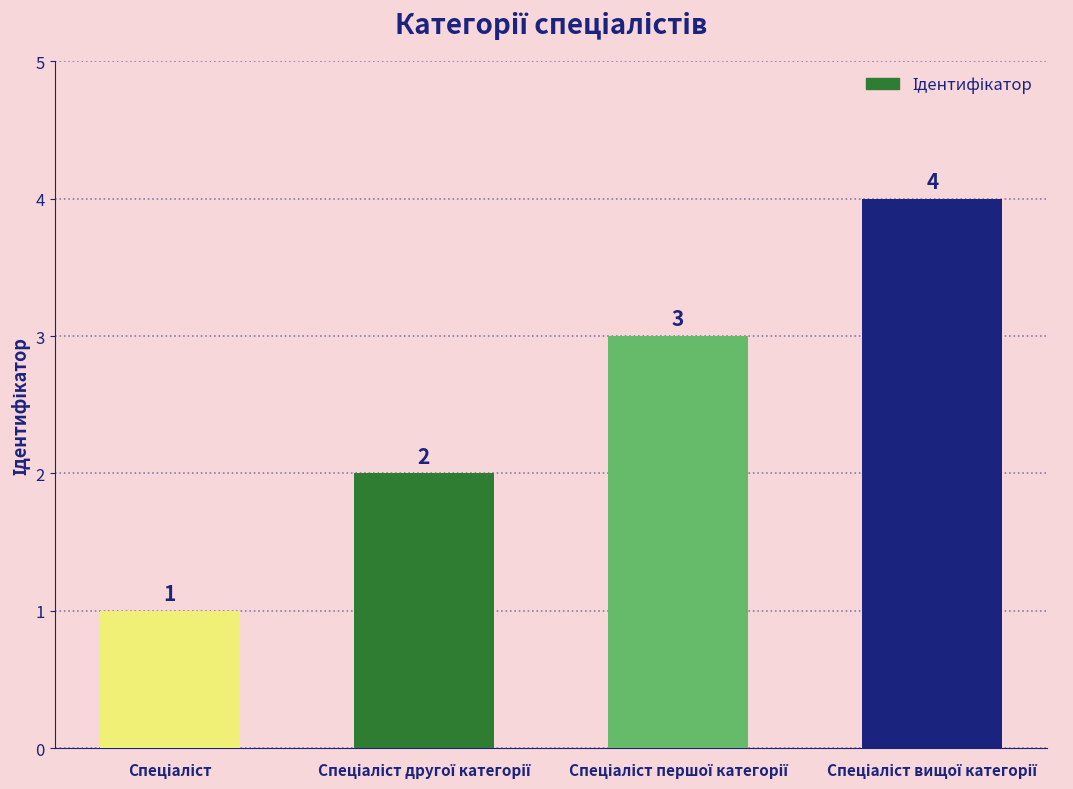

How many values are between 2 and 4?

3